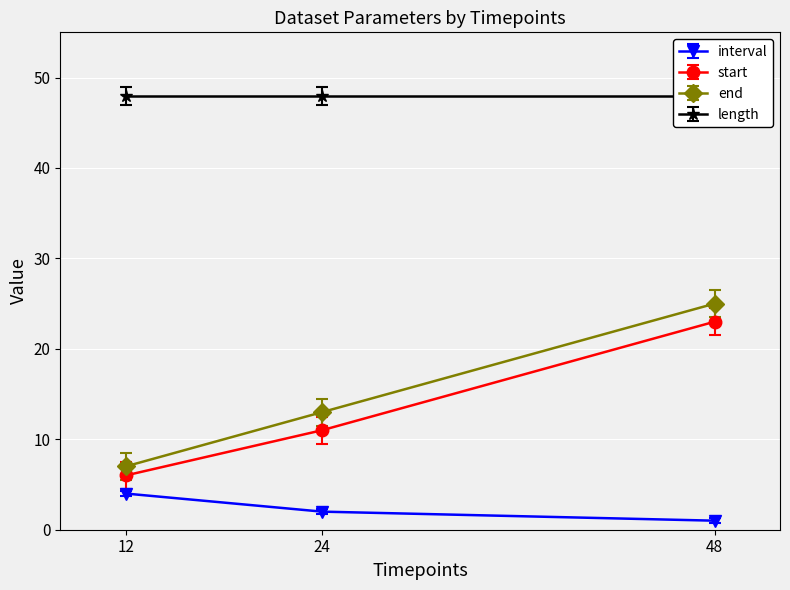

What is the value of the start point at the 2nd from the left?

11